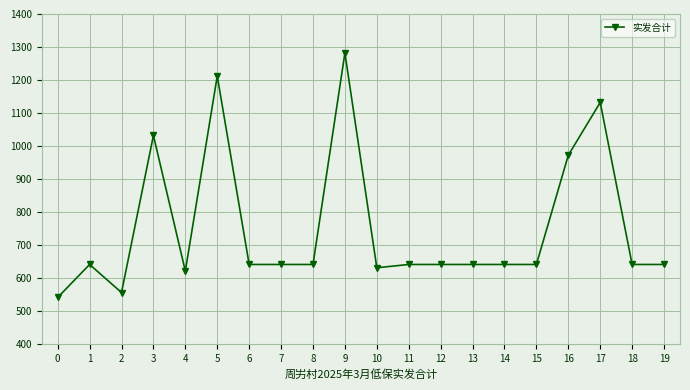

What is the ratio of the value at 18 to the value at 10?

1.0